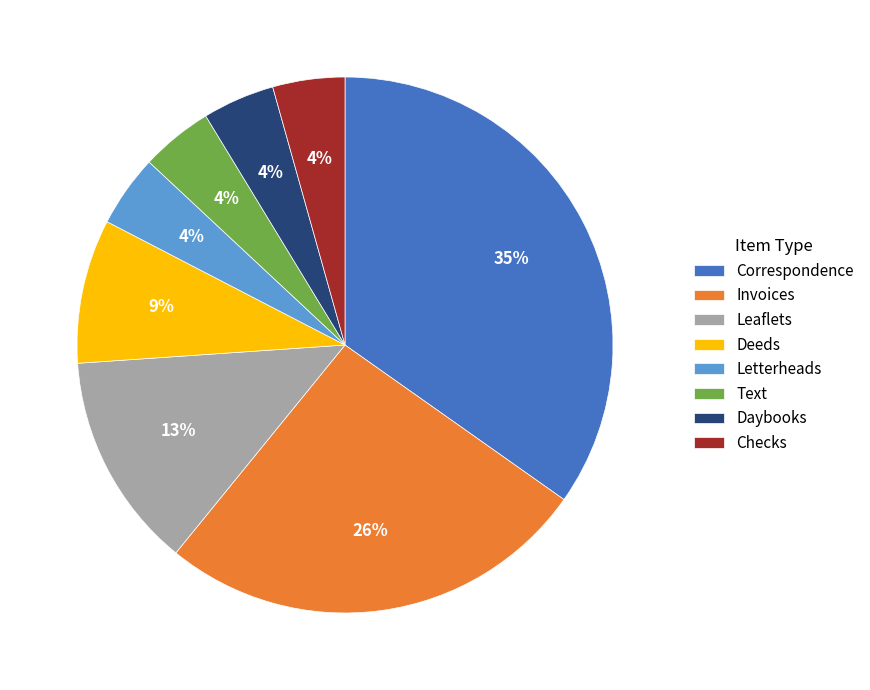

Which category has the biggest portion of the pie?

Correspondence